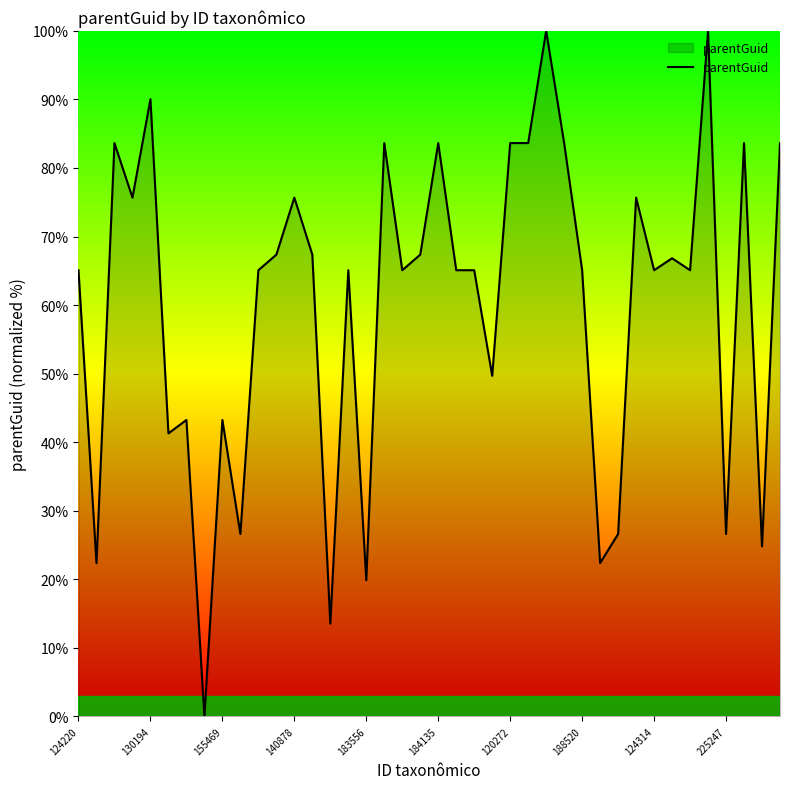

What is the average value?

60.0